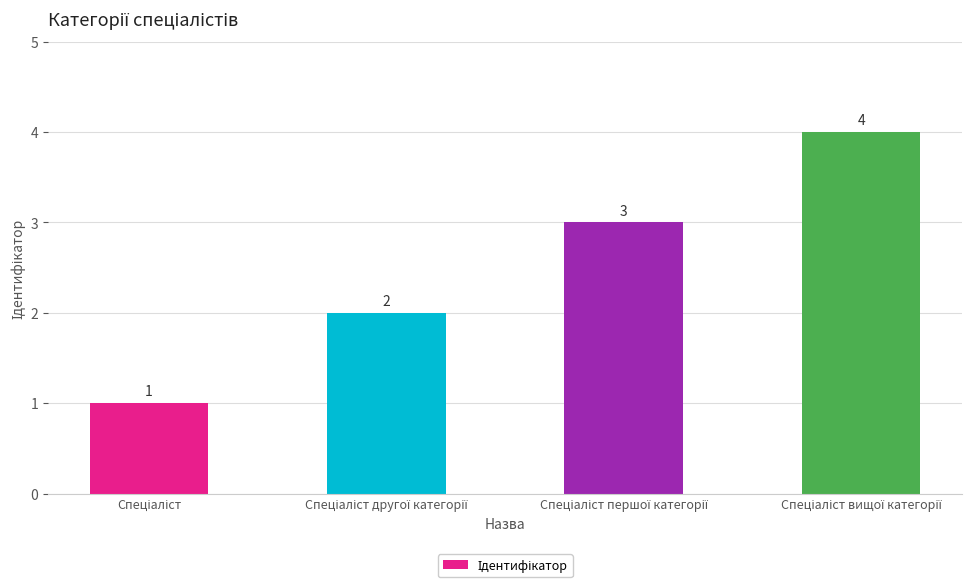

What is the value of the 4th bar from the left?

4